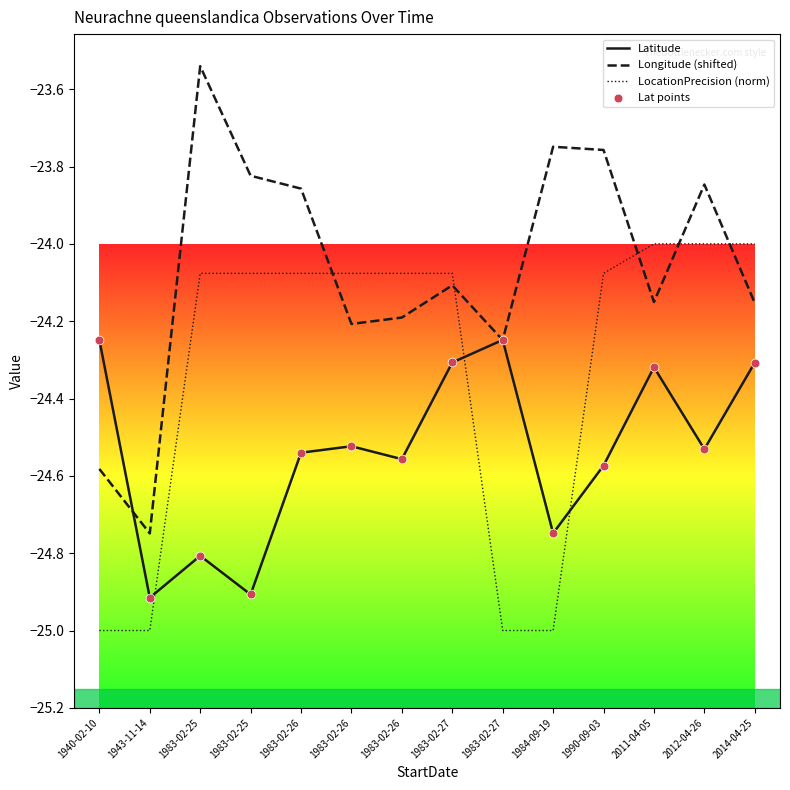

How many lines are shown in the chart?

3